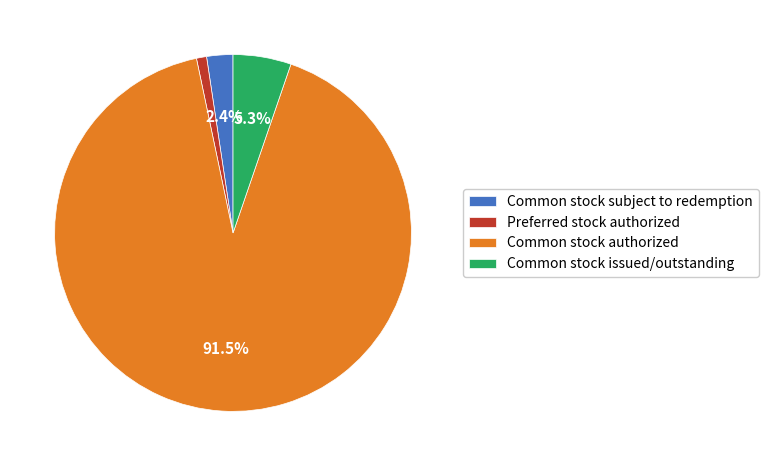

Between Common stock issued/outstanding and Preferred stock authorized, which is larger?

Common stock issued/outstanding